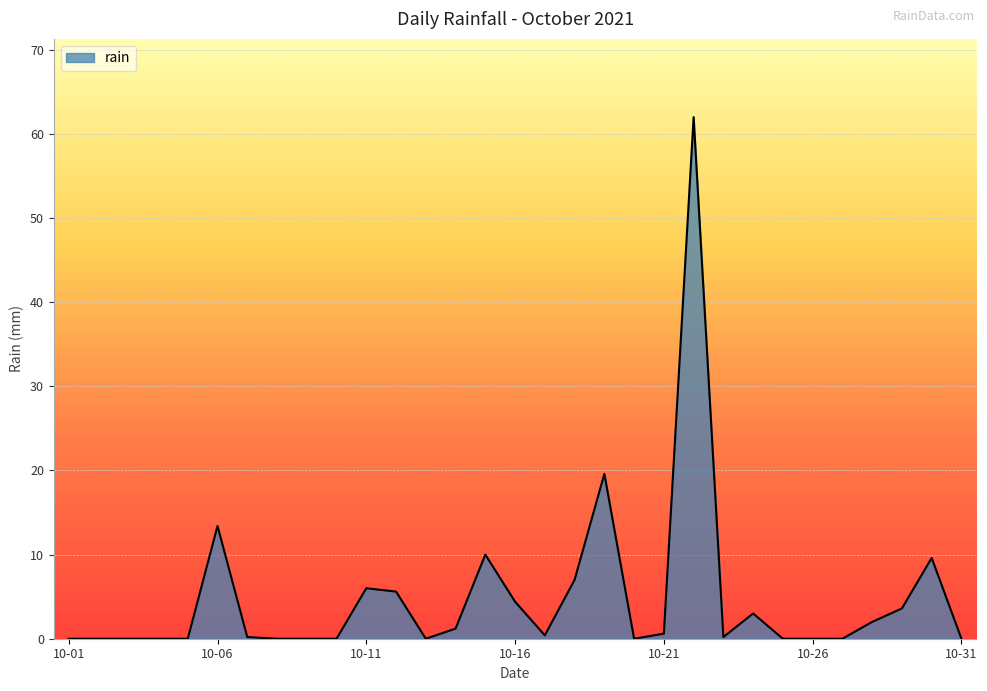

What is the difference between the maximum and minimum values?

62.0